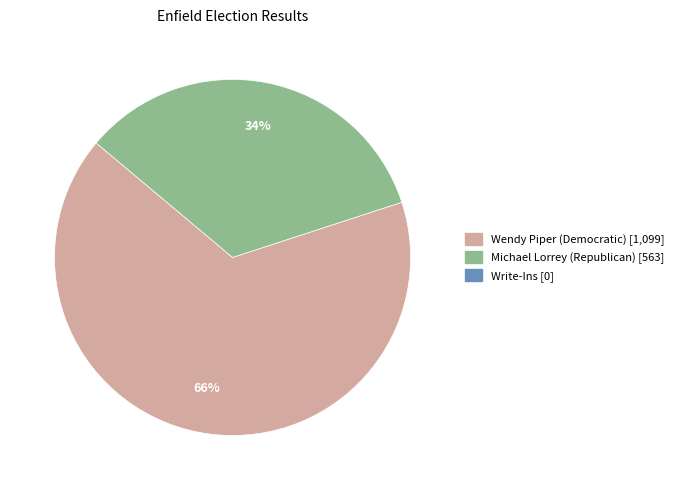

To the nearest percent, what is the difference between the largest and smallest slice percentages?

32%